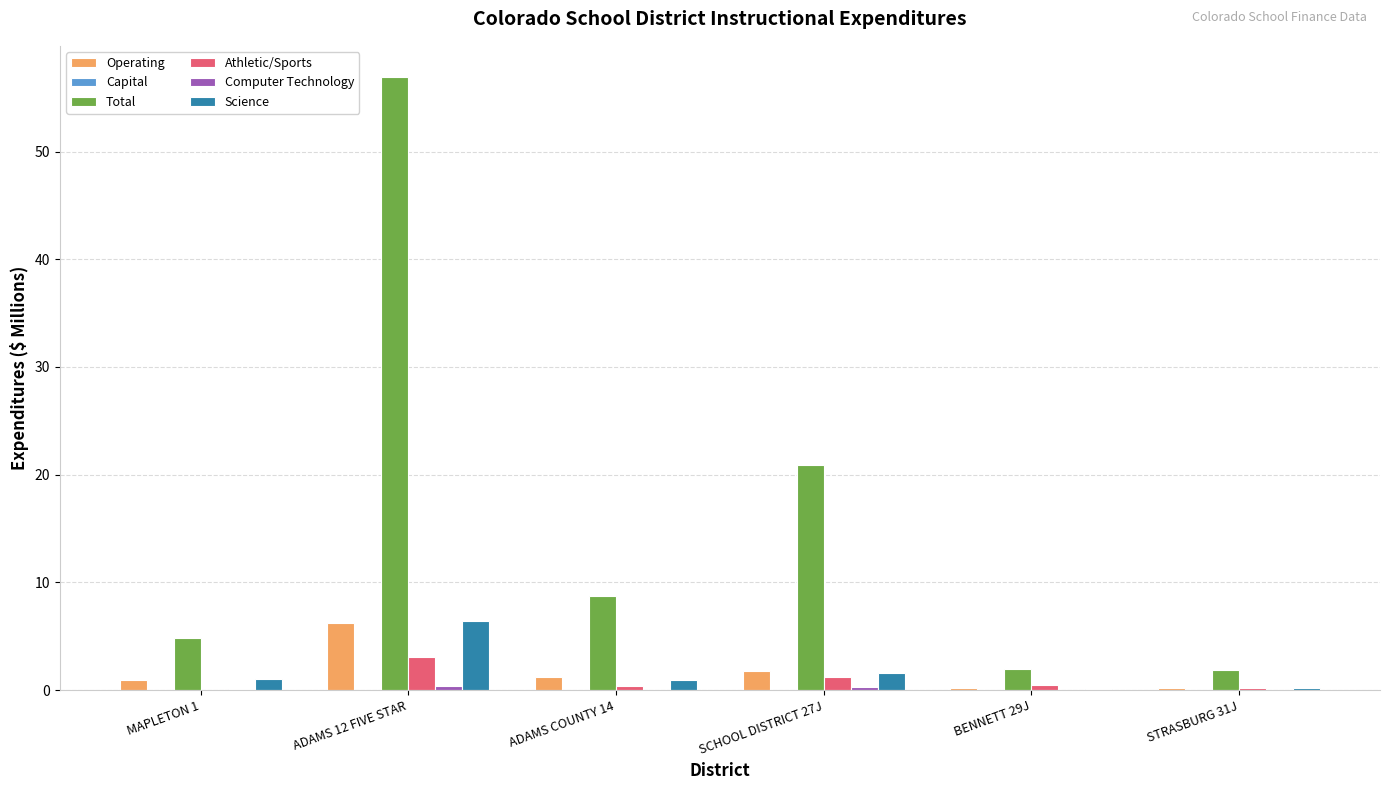

What is the average value of the Total series?

15.9